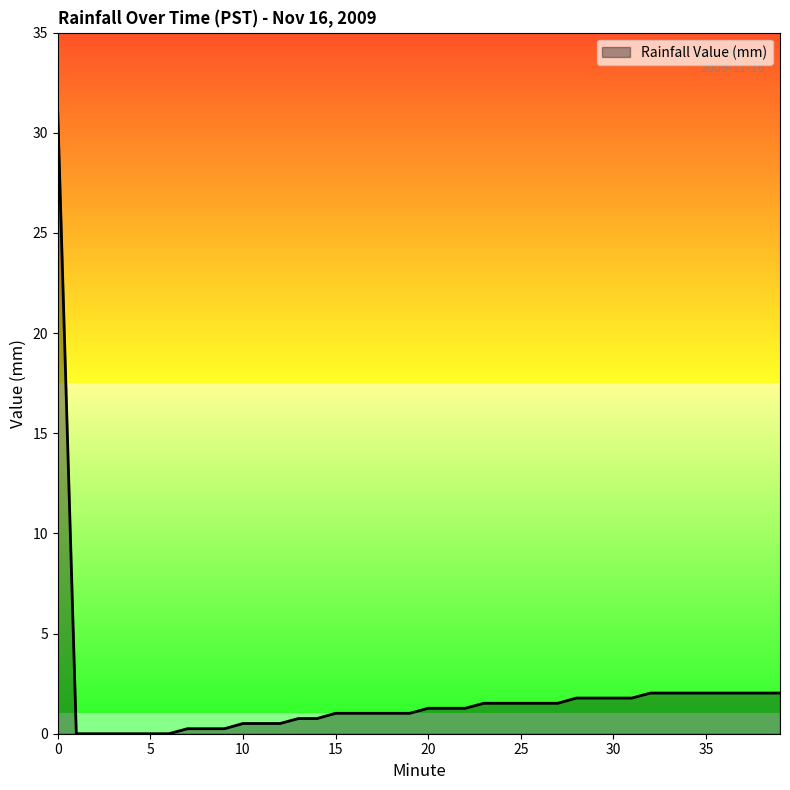

What is the difference between the maximum and minimum values?

31.0